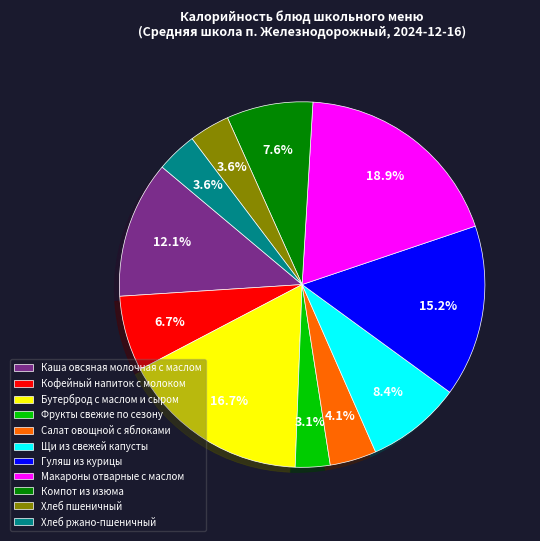

Which category has the smallest portion of the pie?

Фрукты свежие по сезону